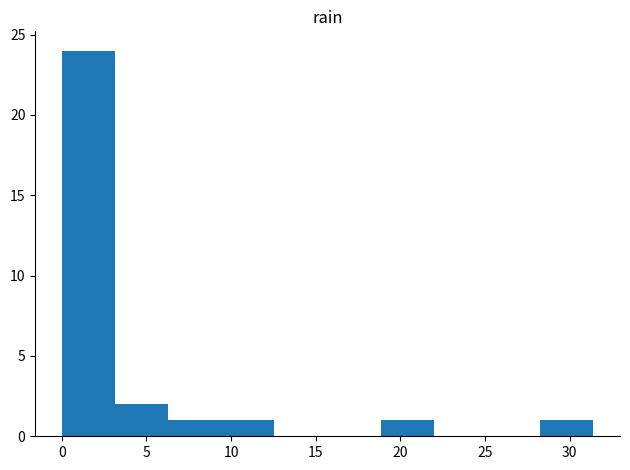

What is the height of the bar covering 28.5 to 31.5 on the x-axis? Neither the bar edges nor the heights are printed on the chart, so give them approximately, as read against the axes.

1